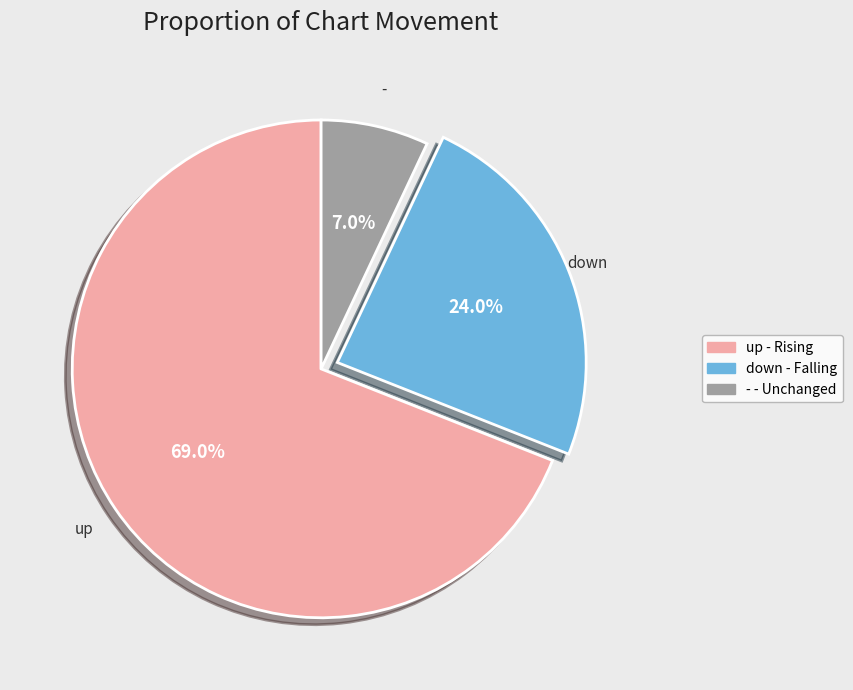

Do - and down together represent more than half of the pie?

No